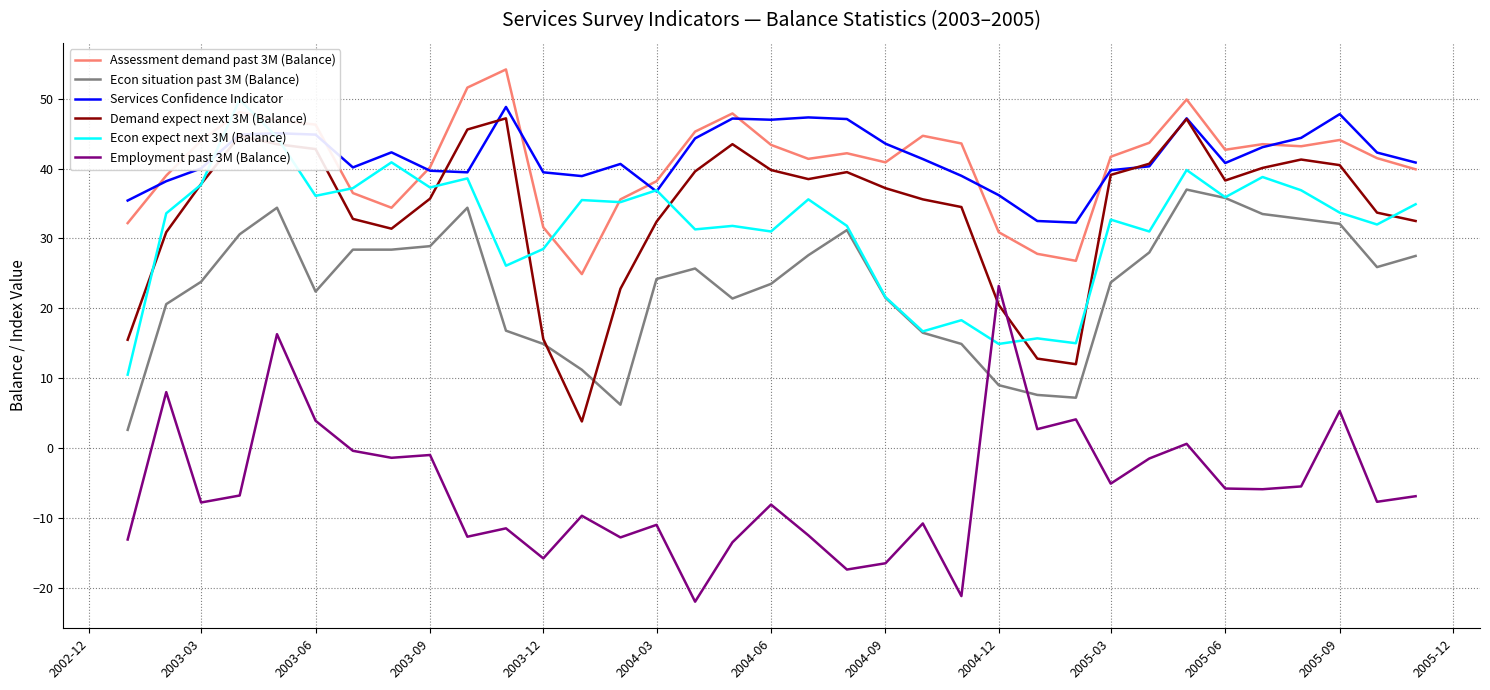

How many categories are shown in the chart?

35